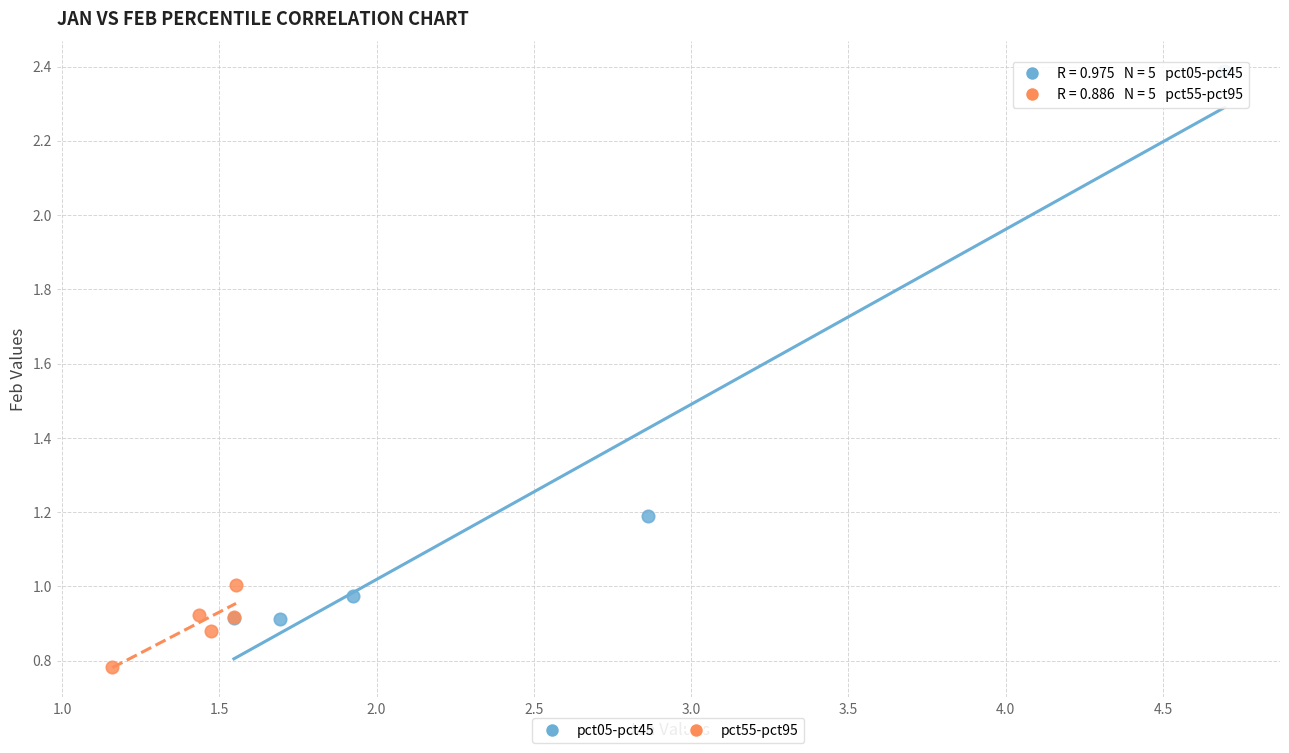

What are all the series names shown in the legend?

pct05-pct45, pct55-pct95